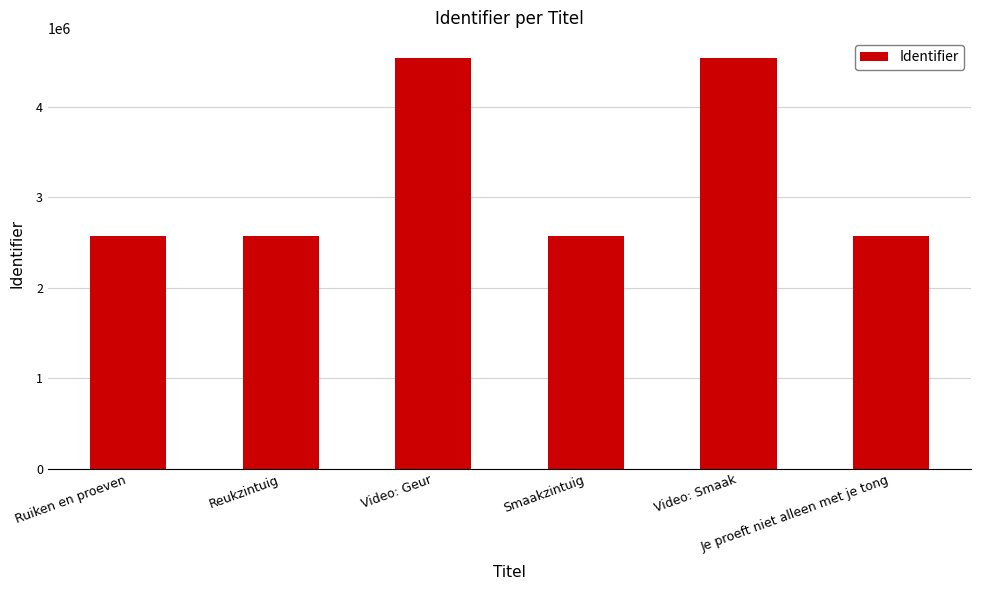

Are the bars horizontal?

No